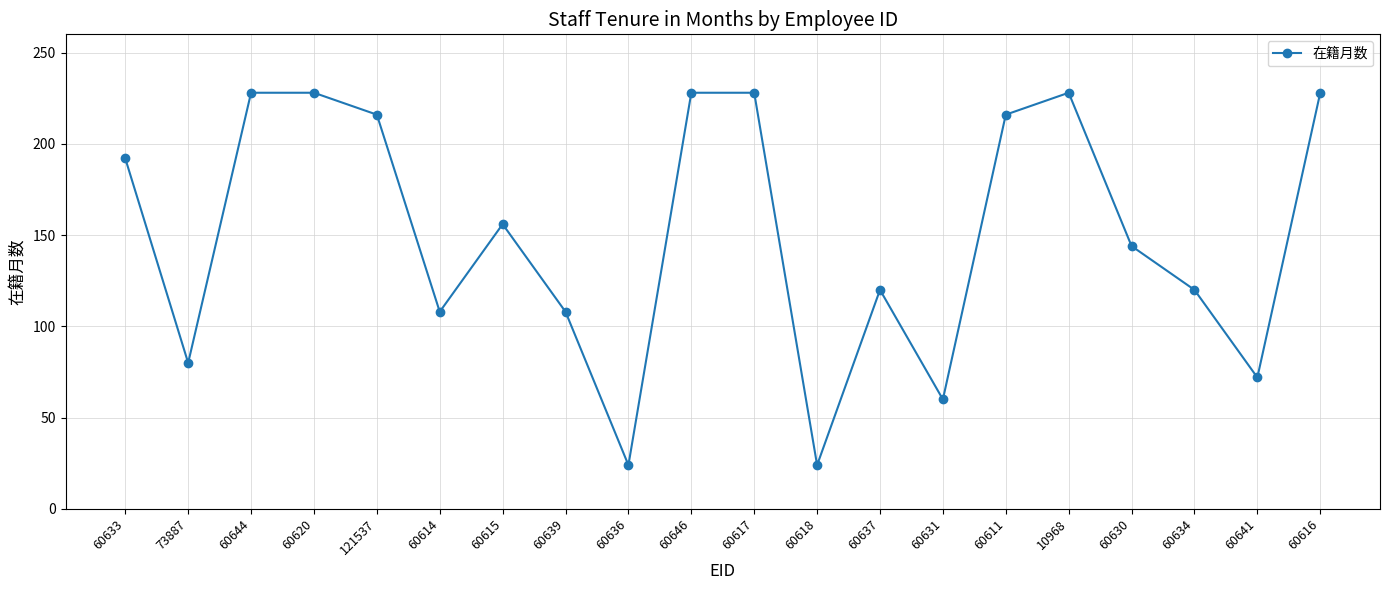

Is it true that the value at 60646 is 95?

False